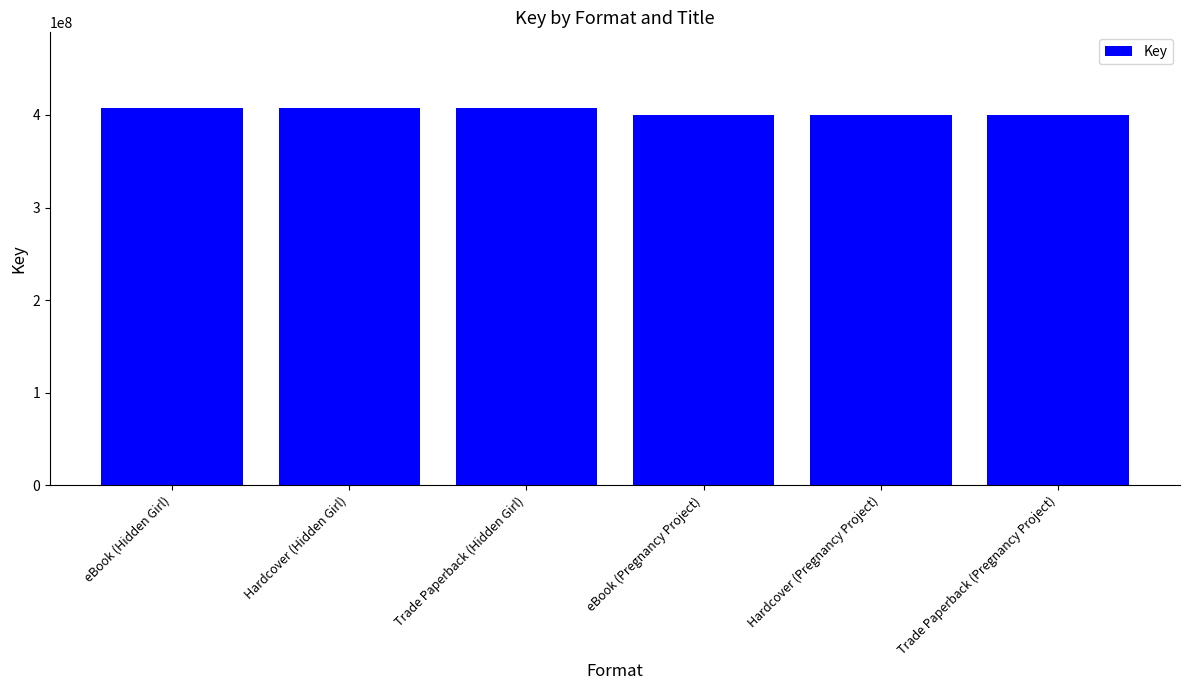

How many data points are less than 407695532?

3